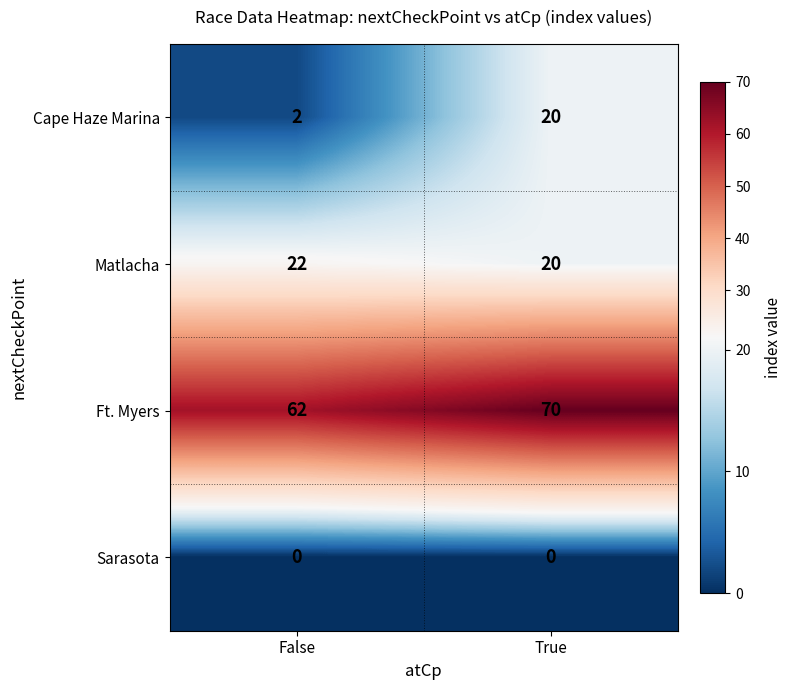

What is the spread (max minus min) of values at True?

70